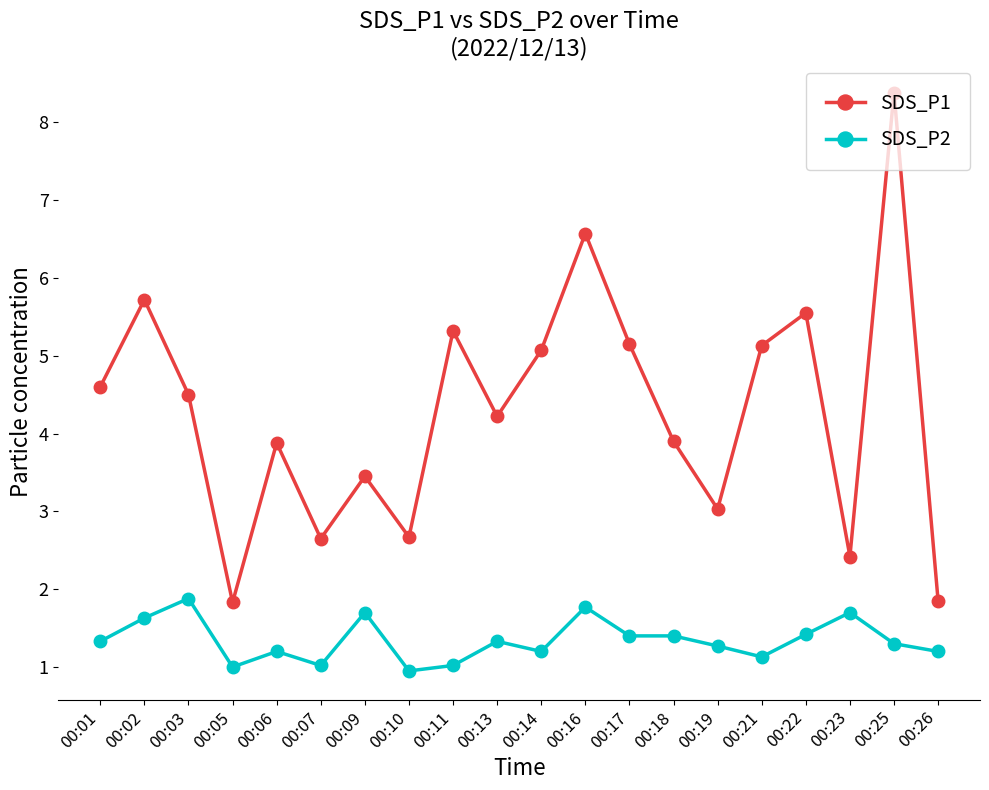

True or false: SDS_P1 has a value of 1.3 at 00:13.

False